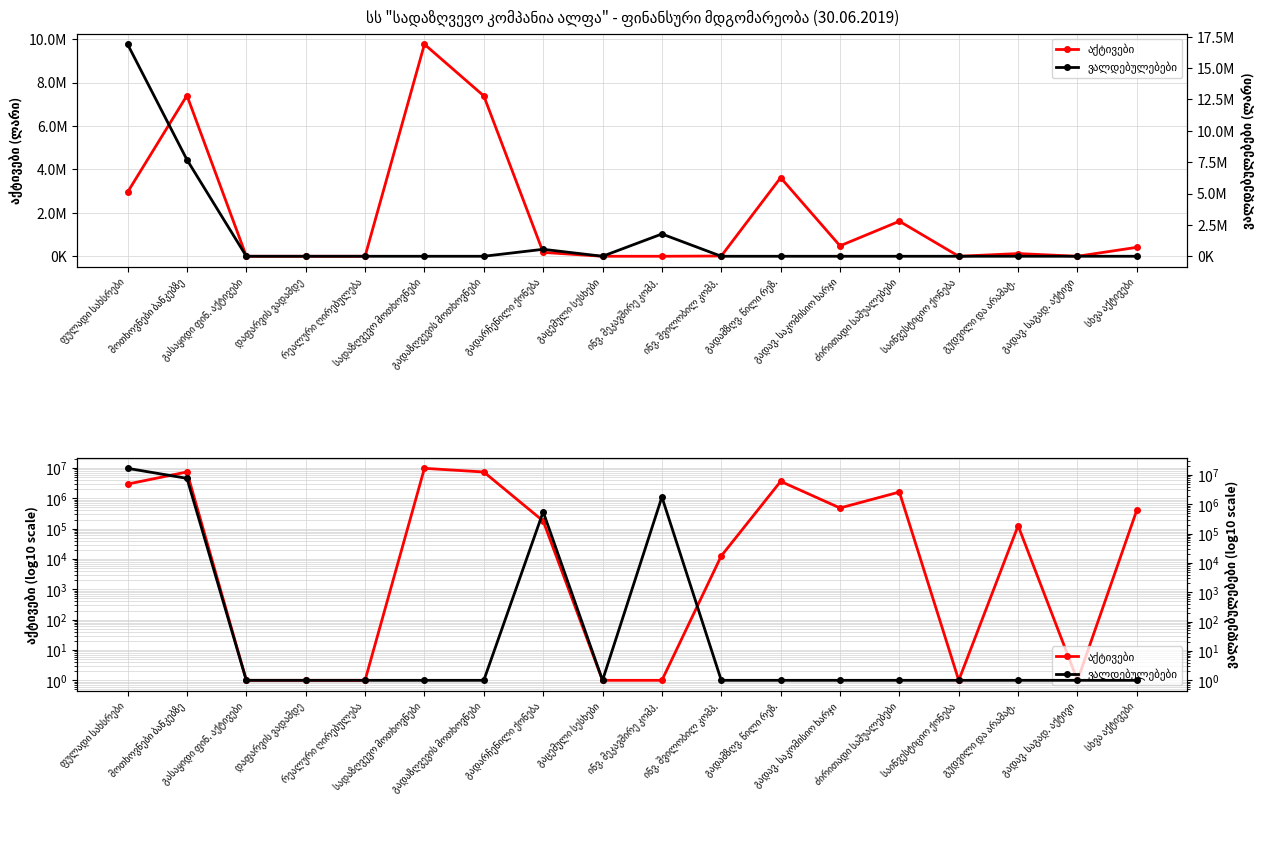

Between გუდვილი და არამატ. and გადავ. საკომისიო ხარჯი, which is larger?

გადავ. საკომისიო ხარჯი